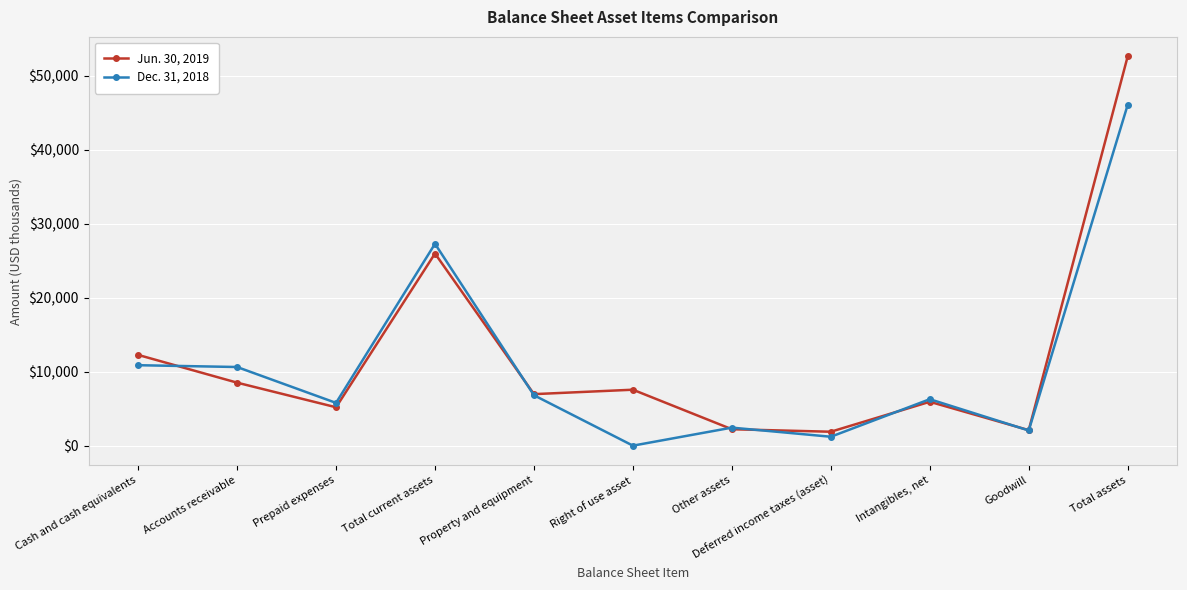

Where is the first local minimum for Dec. 31, 2018?

Prepaid expenses